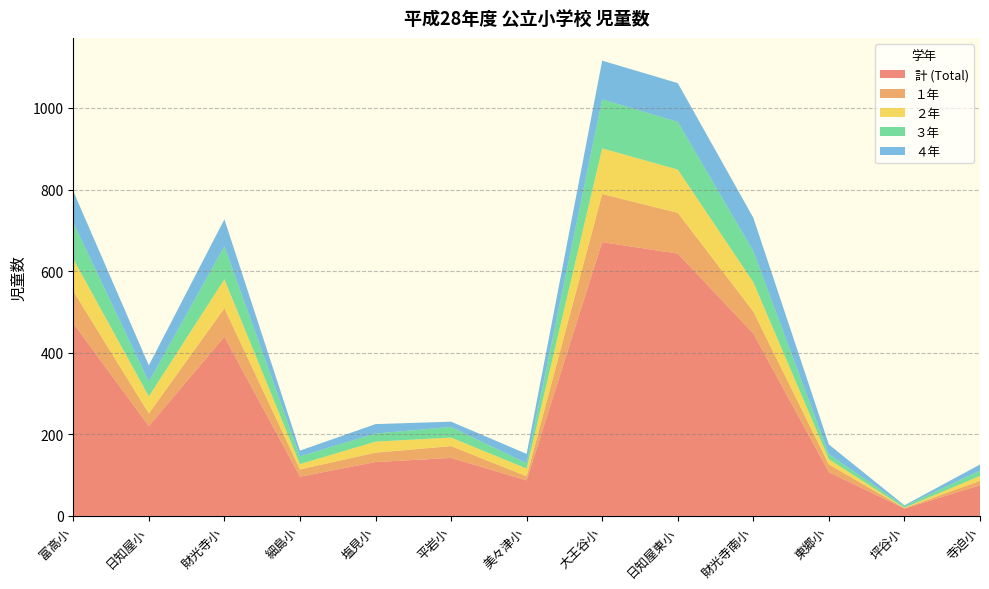

Reading left to right, what are all the values shown in this chart?

計 (Total): 472	220	439	96	132	142	87	671	643	447	107	18	75
１年: 79	31	70	18	23	29	10	118	100	54	19	1	11
２年: 79	42	71	13	27	21	19	112	106	72	13	1	12
３年: 89	36	81	19	20	26	13	120	117	76	12	4	13
４年: 77	40	66	14	23	13	23	95	95	82	24	2	15